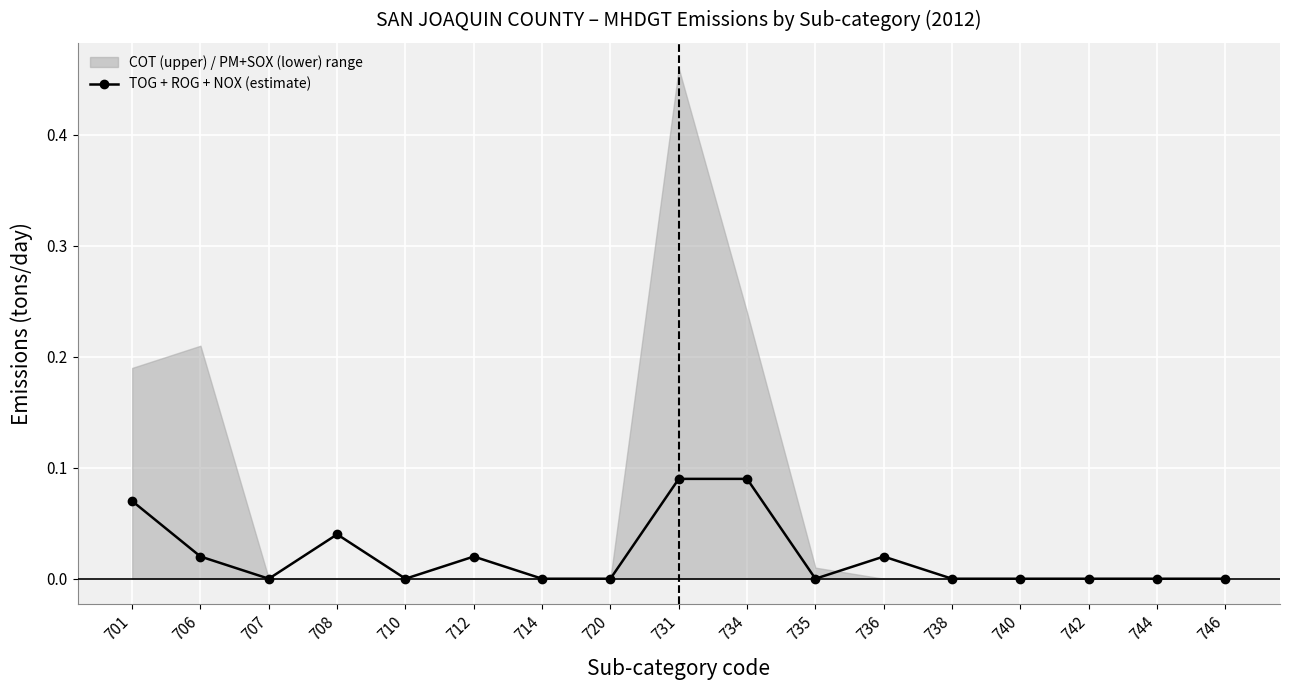

How many interior local peaks (higher than both neighbors) does the data have?

3